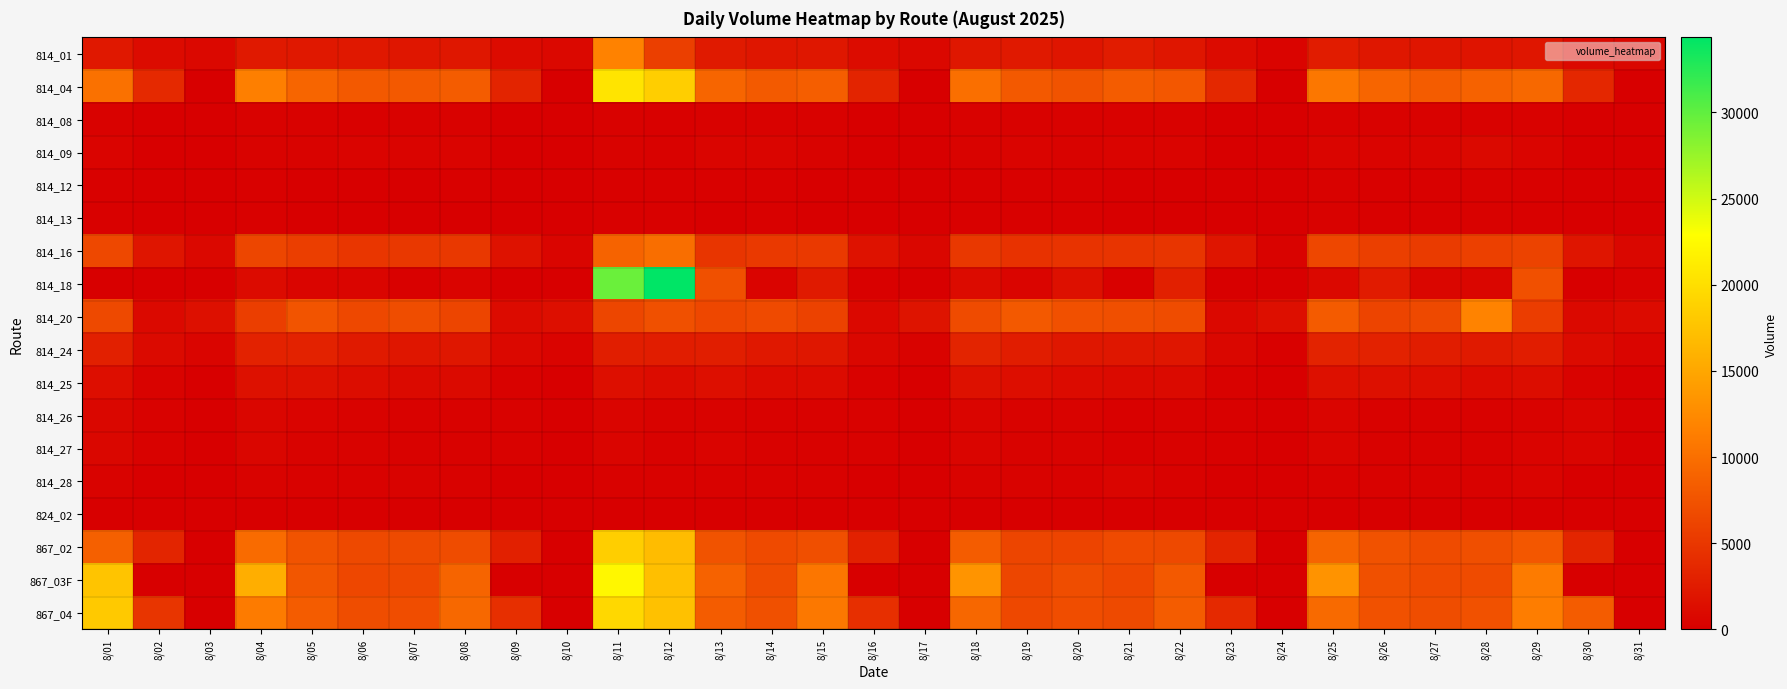

Between 8/30 and 8/25, which is larger?

8/25